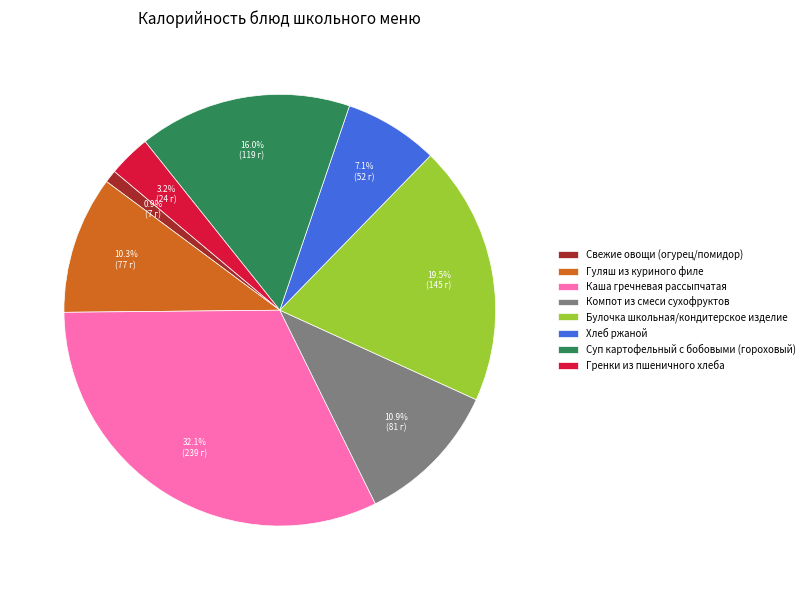

What percentage do Хлеб ржаной and Булочка школьная/кондитерское изделие together represent?

26.6%